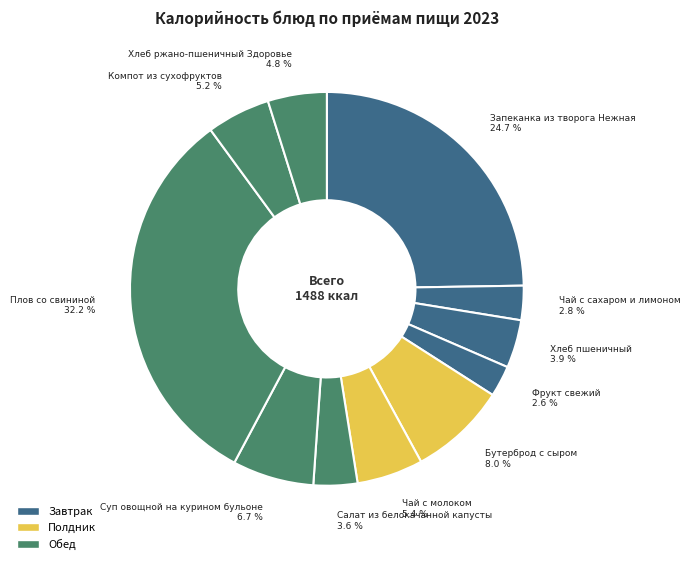

Which category has the biggest portion of the pie?

Плов со свининой